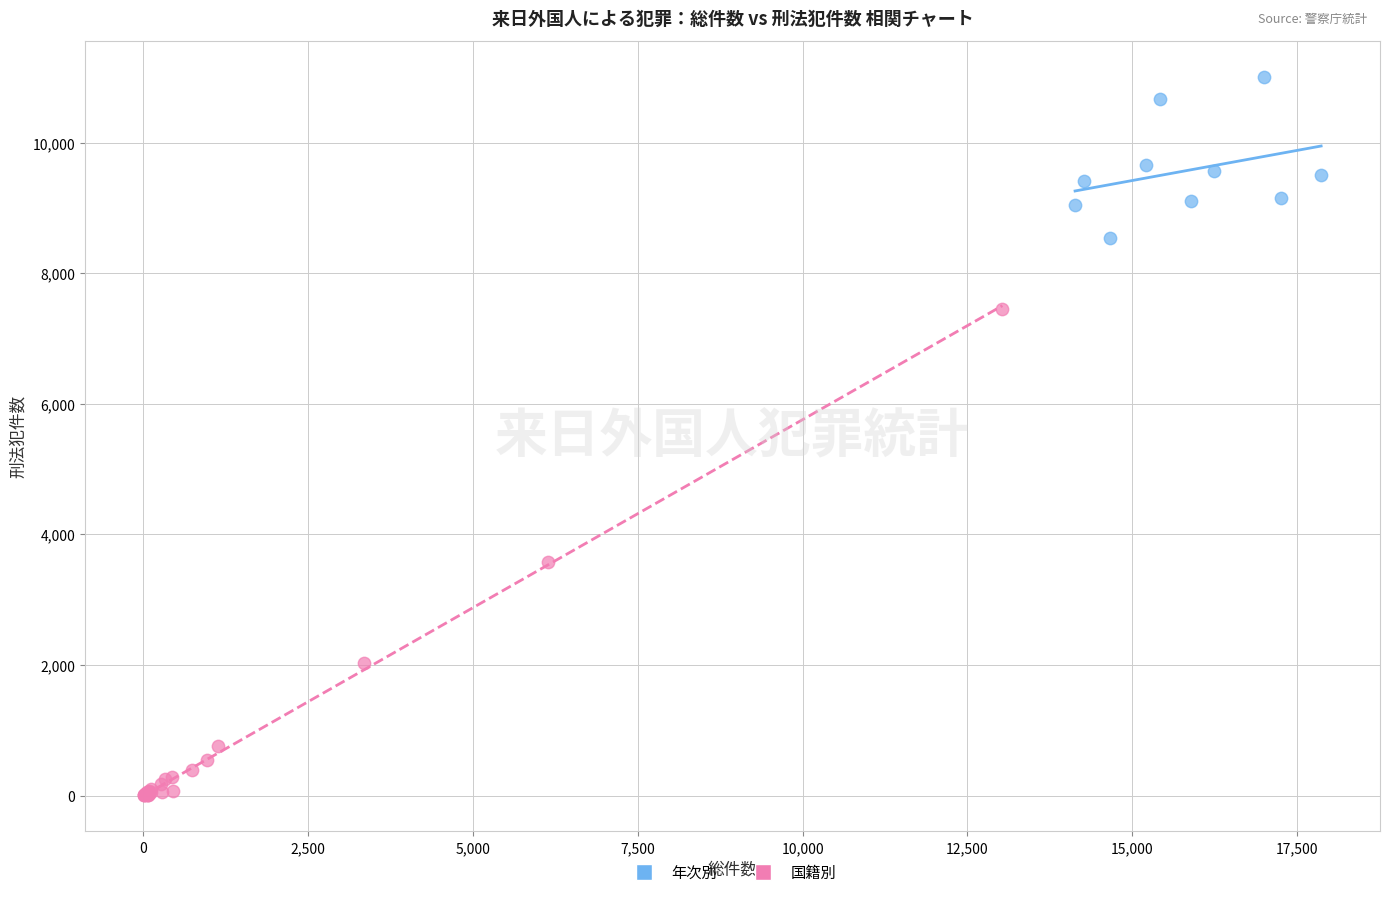

Which series has the largest Y range (max minus min)?

国籍別